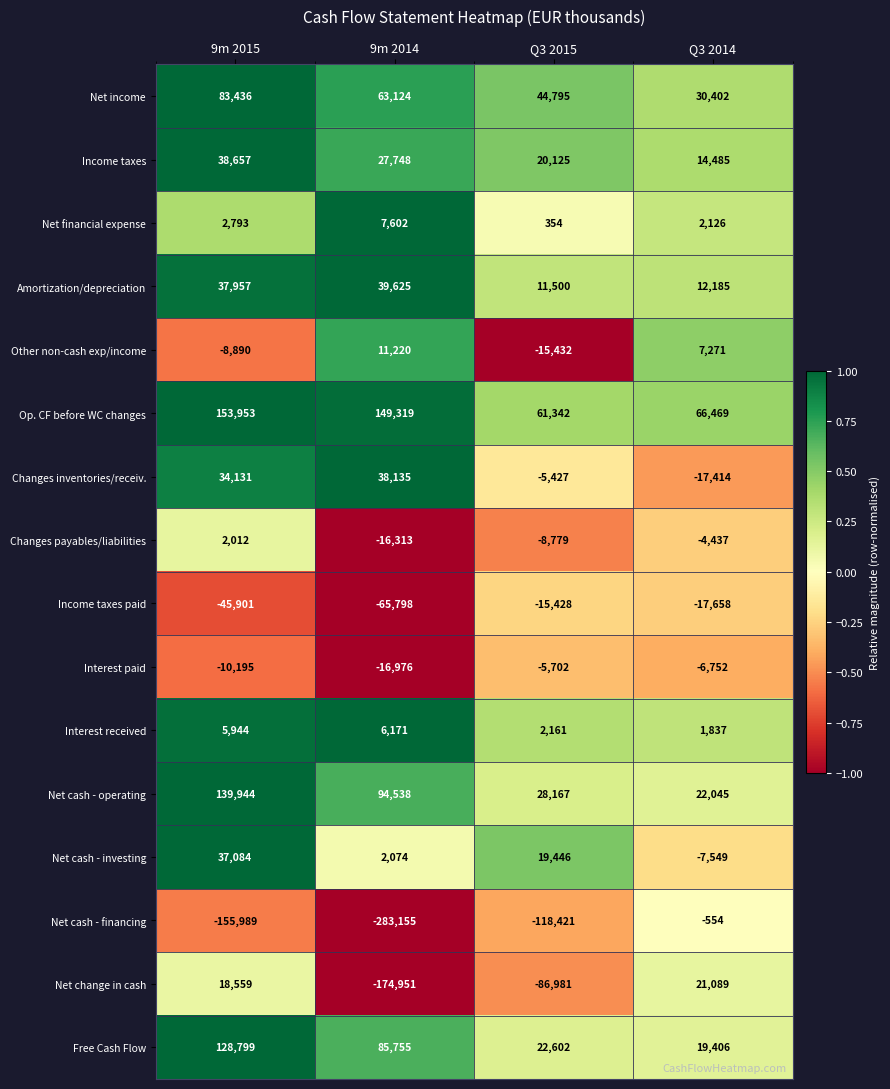

At which category is the sum across all series the highest?

9m 2015